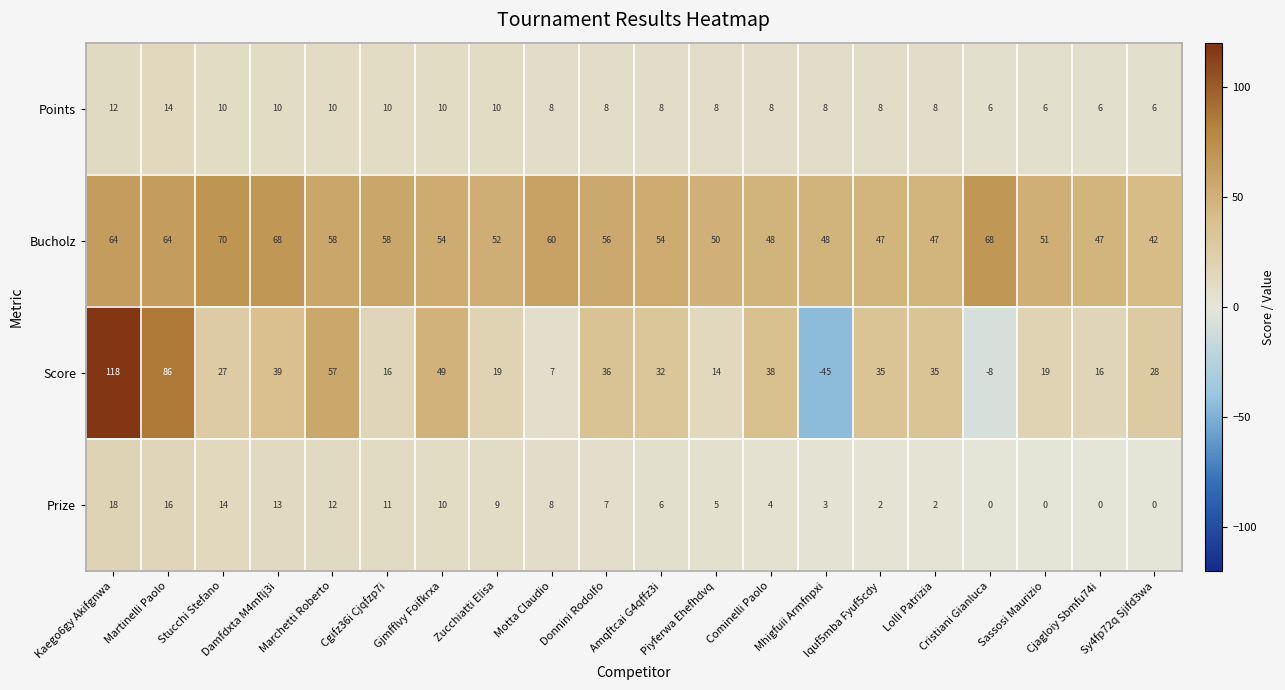

List the series in order of their peak value, lowest first.

Points, Prize, Bucholz, Score